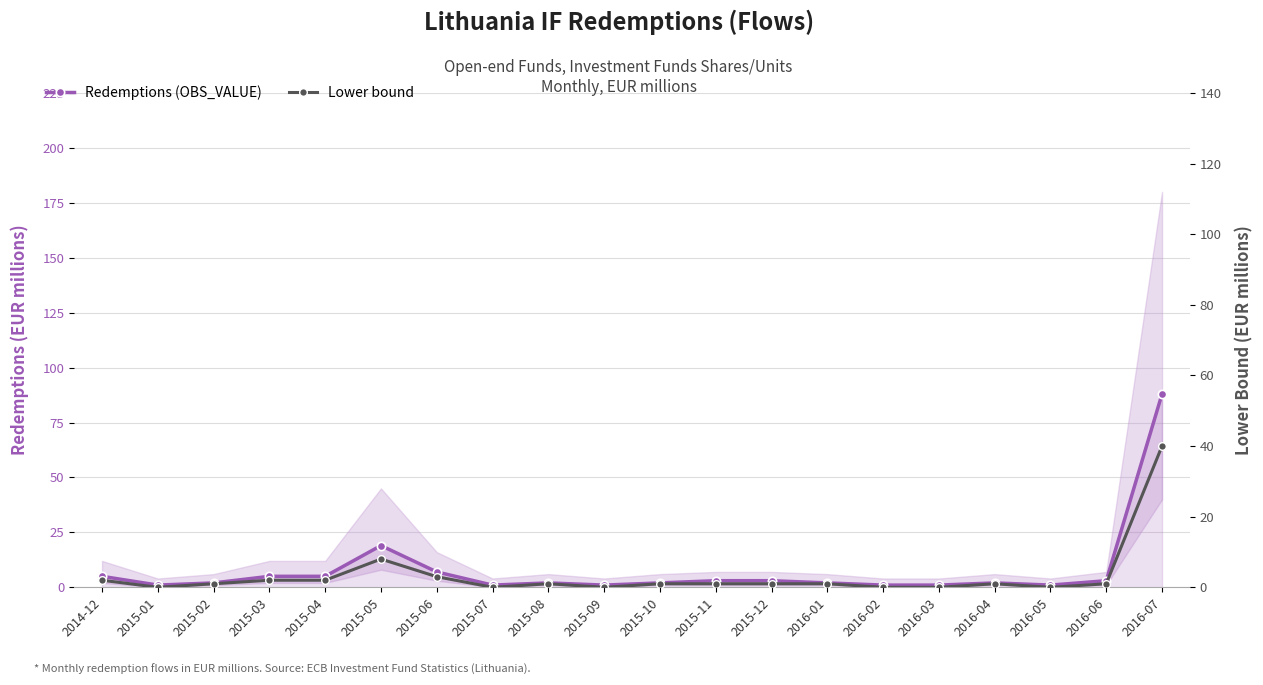

Rank the series by their average value, from lowest to highest.

Lower bound, Redemptions (OBS_VALUE)